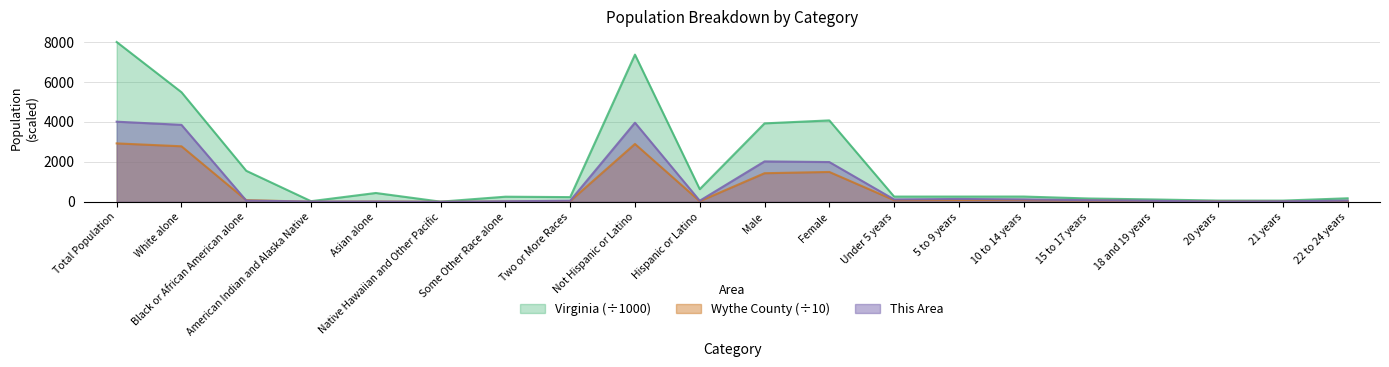

What is the difference between the maximum and minimum values in the Wythe County series?

2923.1